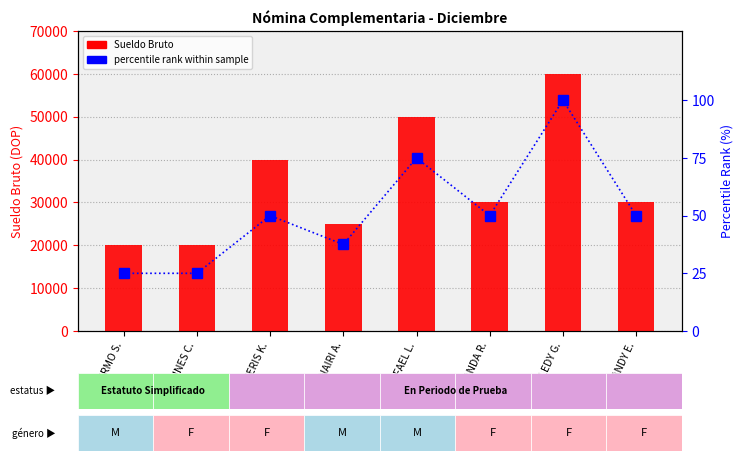

What is the difference between the maximum and minimum values in the percentile rank within sample series?

75.0